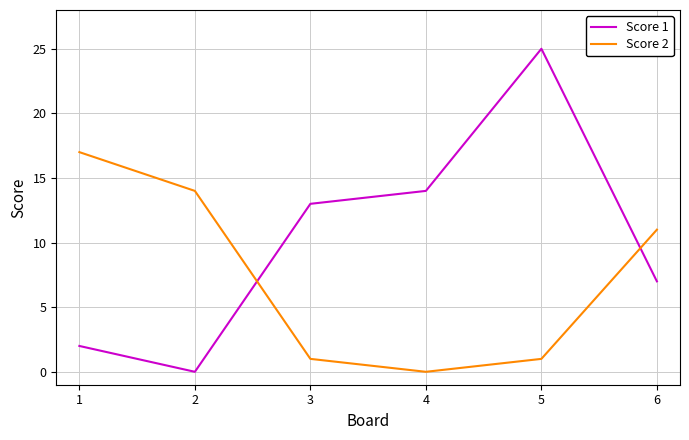

What is the total value across all series at 1?

19